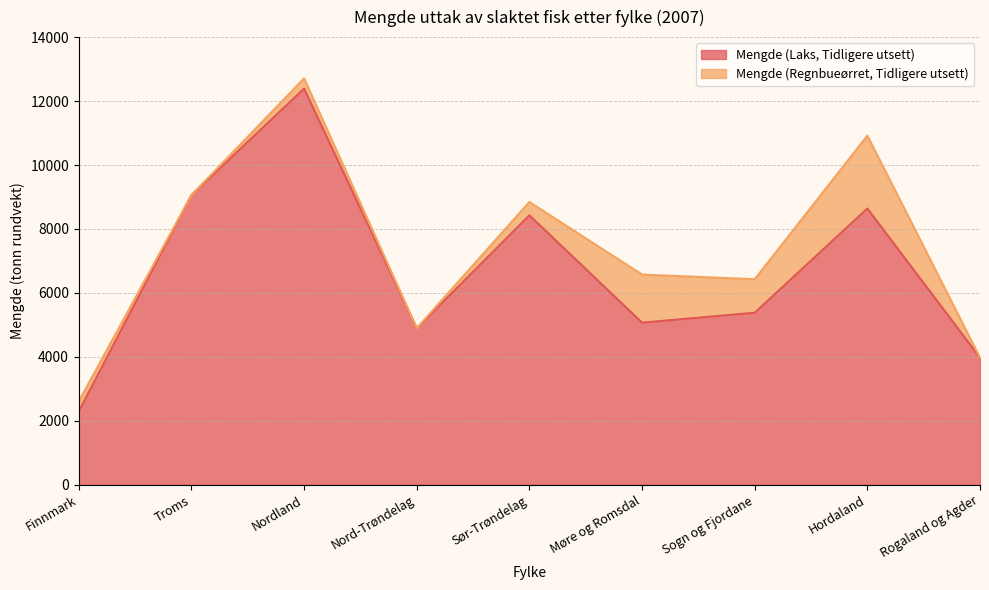

Where is the first local minimum?

Nord-Trøndelag